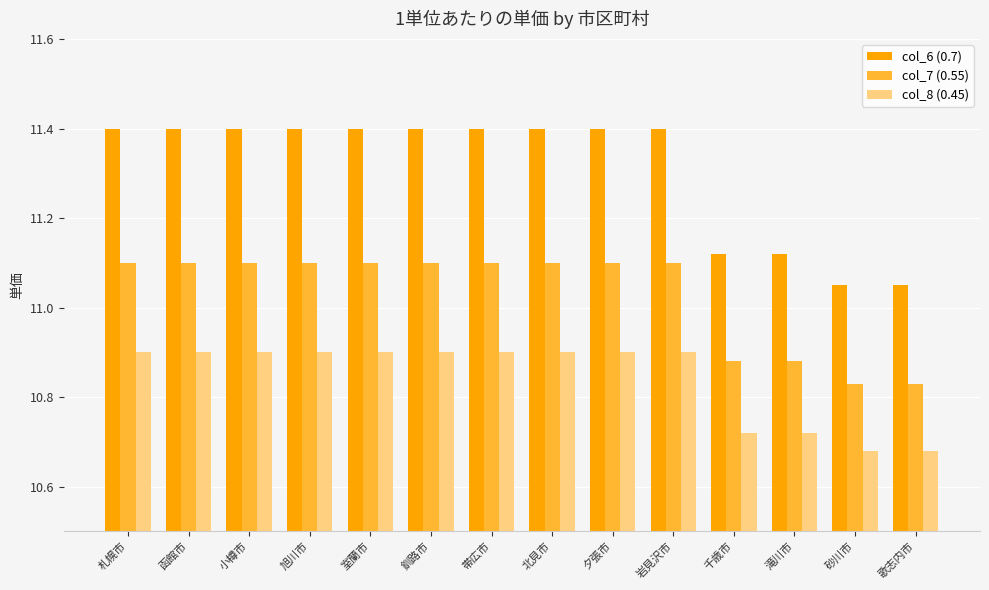

What is the label of the 14th bar from the right?

札幌市